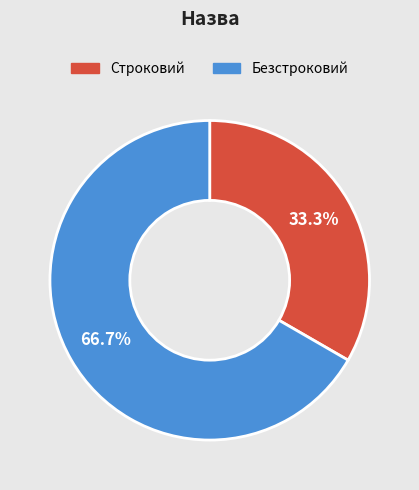

Is it true that Строковий is 33% of the pie?

True